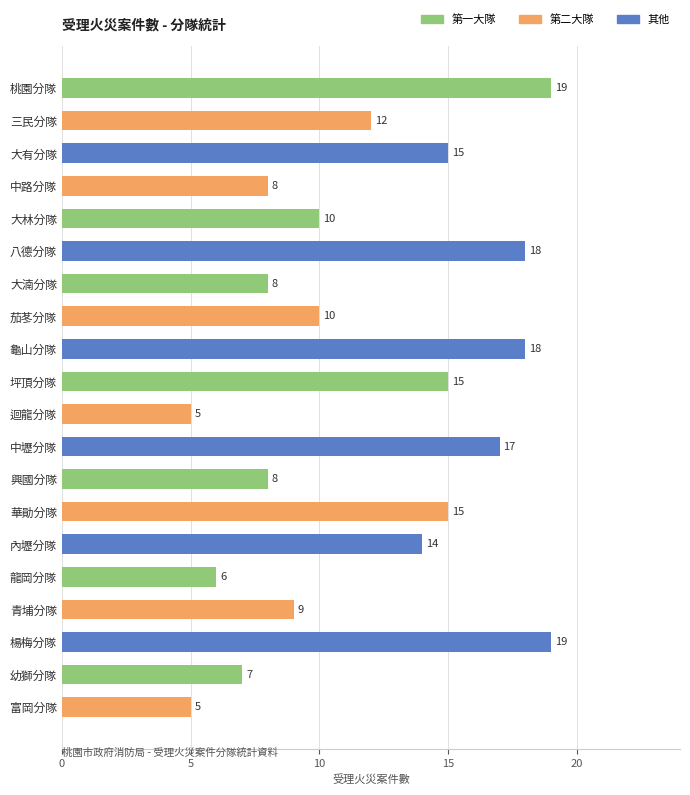

The value at 迴龍分隊 is 5. True or false?

True